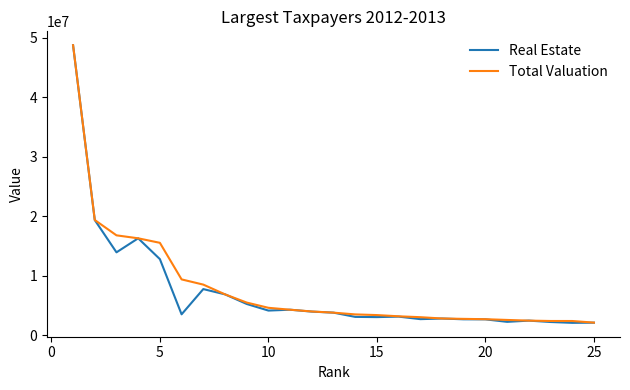

Which series has the largest range (max minus min)?

Real Estate